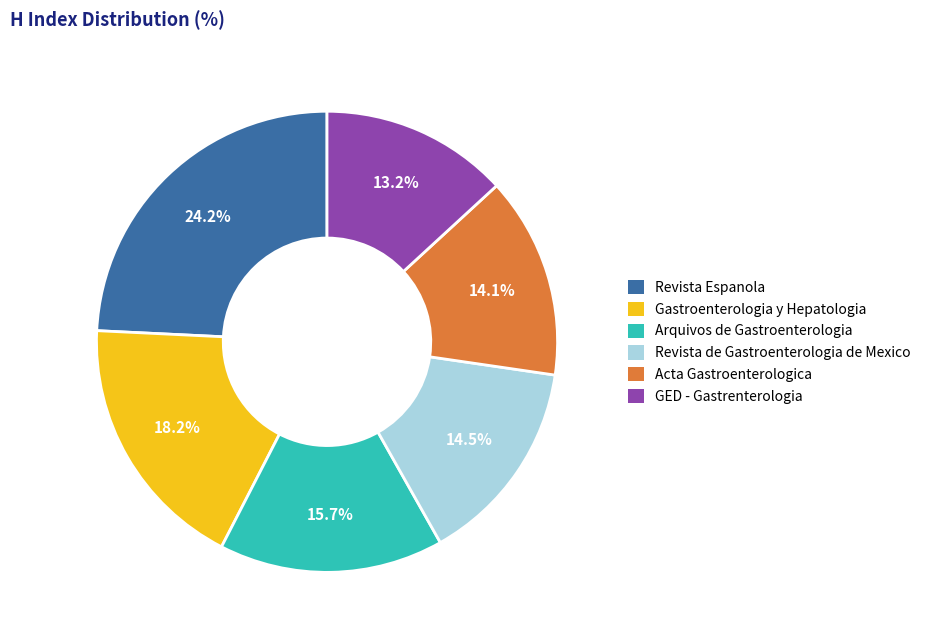

Is there a majority slice in this chart?

No